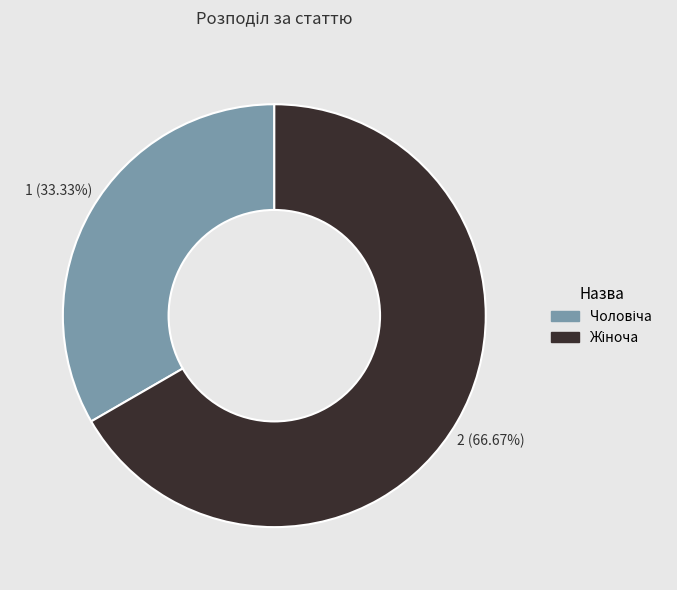

Is there a majority slice in this chart?

Yes